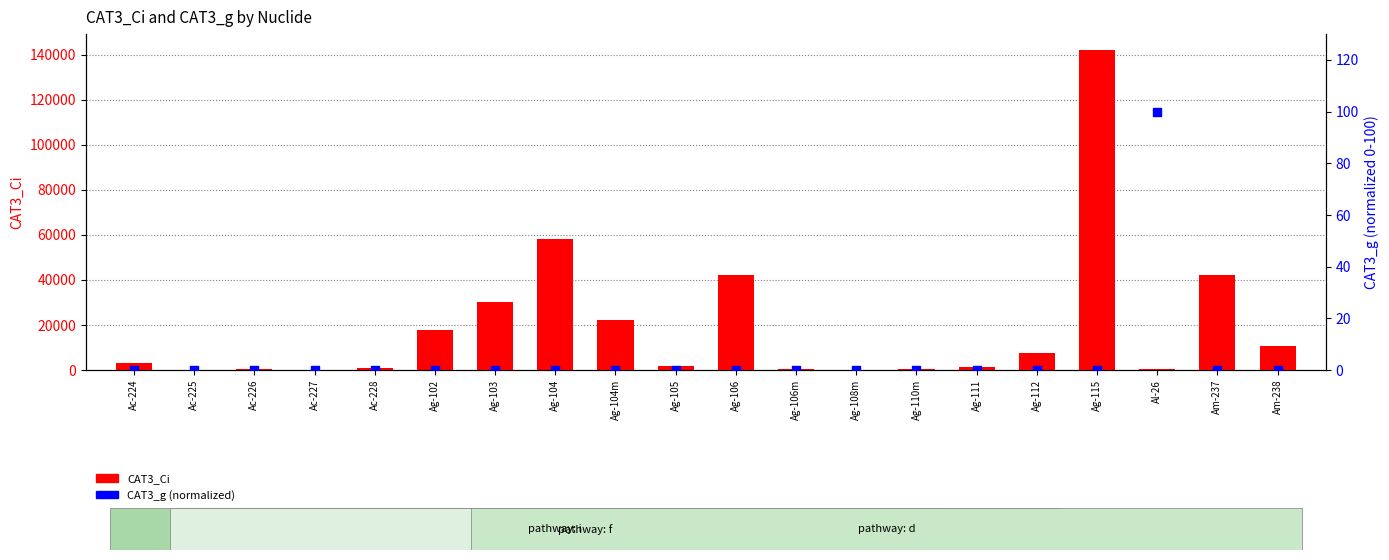

What are all the series names shown in the legend?

CAT3_Ci, CAT3_g (normalized)